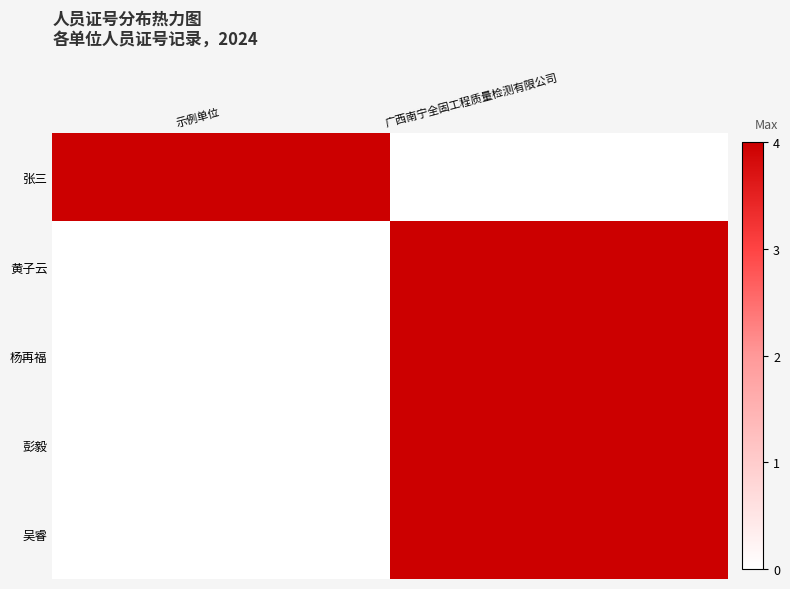

What is the total value across all series at 广西南宁全固工程质量检测有限公司?

16